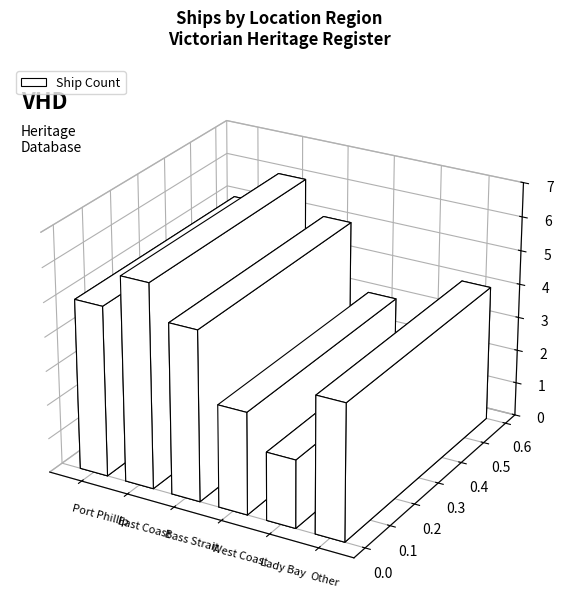

Reading left to right, extract all data points from this chart.

Port Phillip=5	East Coast=6	Bass Strait=5	West Coast=3	Lady Bay=2	Other=4